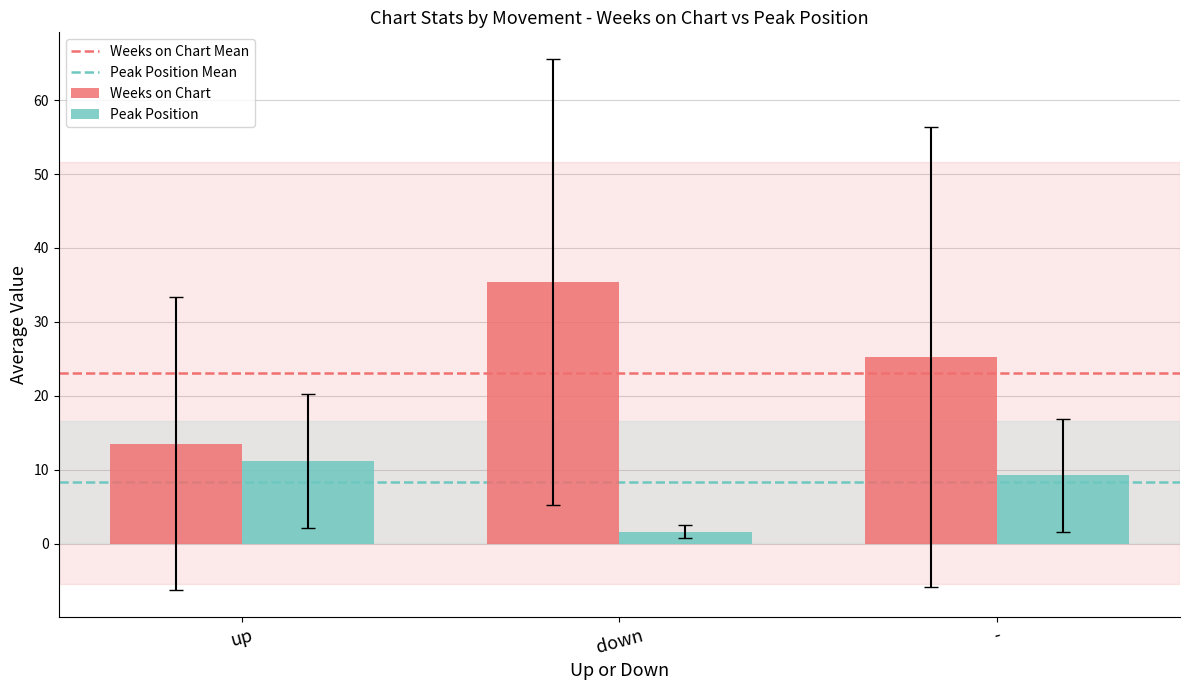

What value does the Weeks on Chart series have at up?

13.5